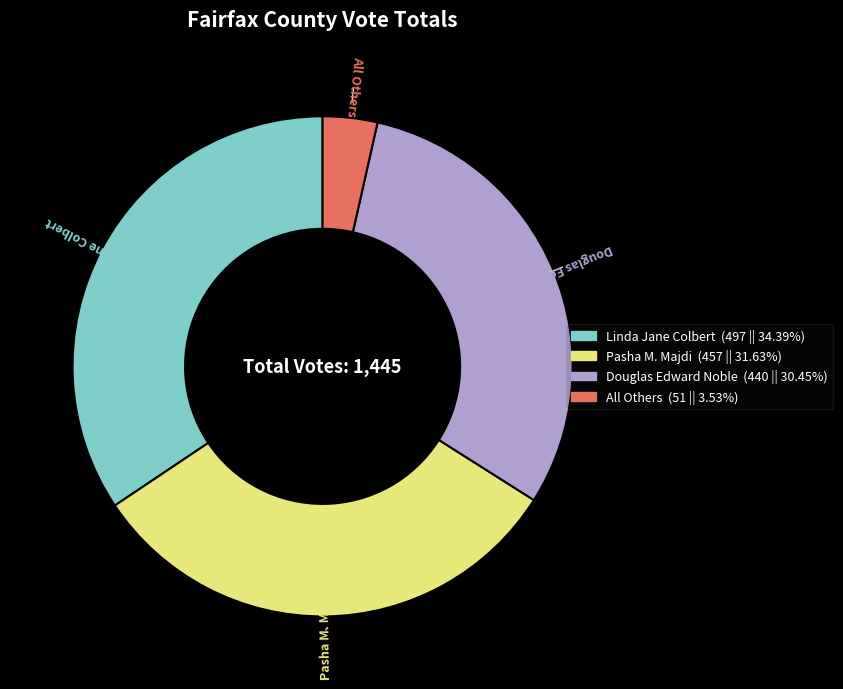

What is the largest slice in the pie chart?

Linda Jane Colbert